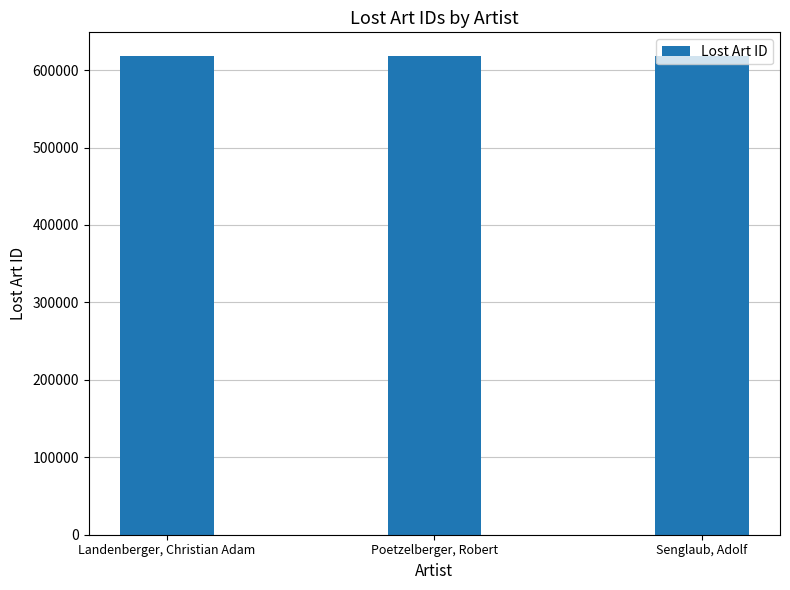

Approximately how many times larger is the value at Senglaub, Adolf compared to Landenberger, Christian Adam?

1.0